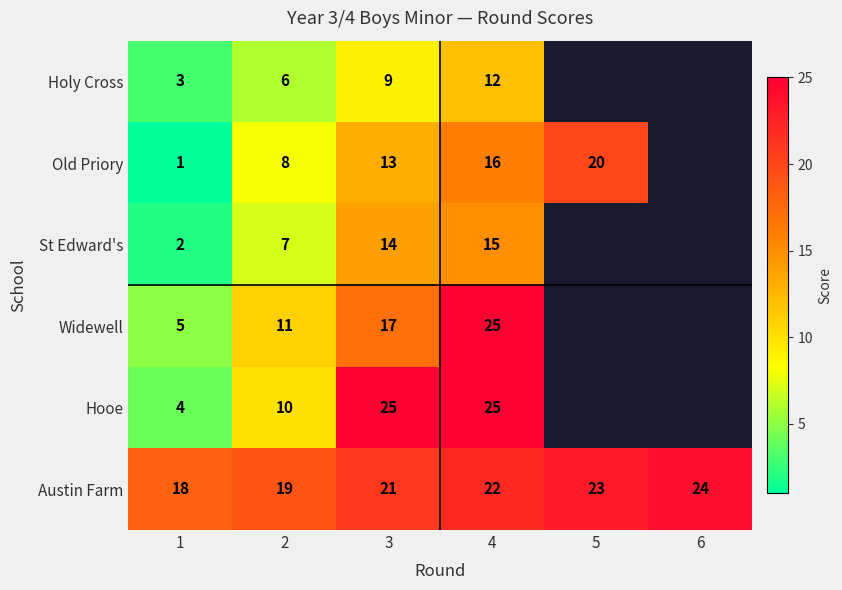

What is the sum of the Widewell values at 4 and 2?

36.0